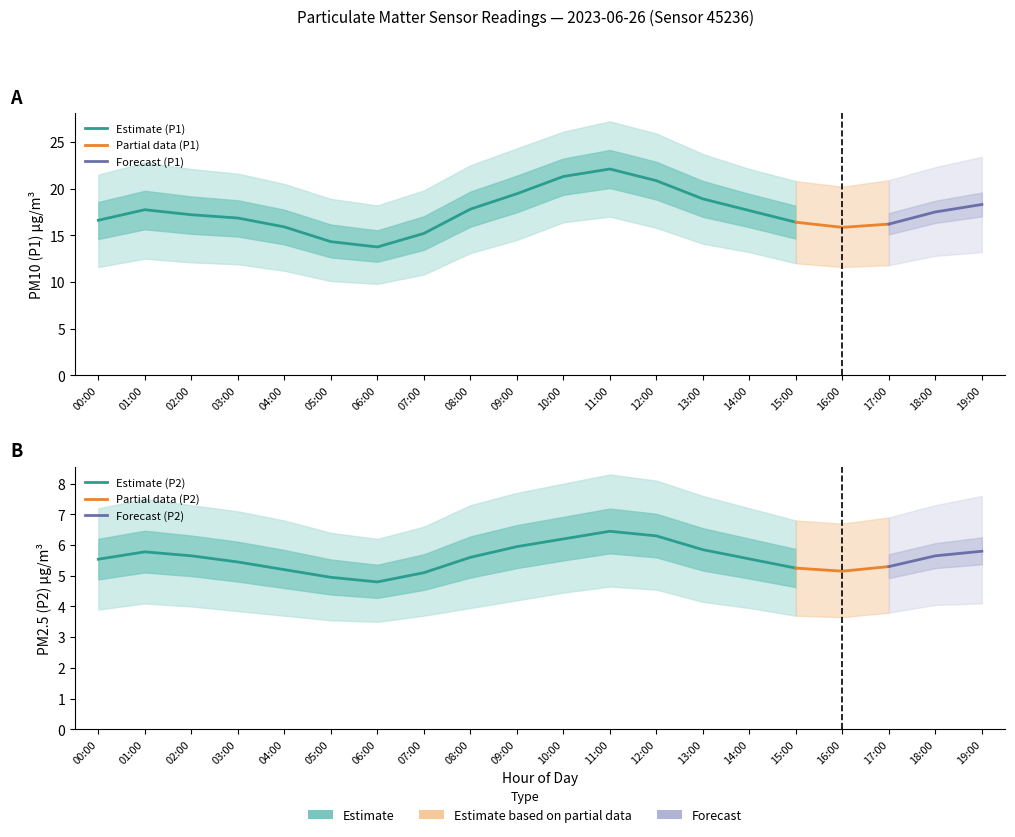

True or false: P2_upper and P2 intersect in this chart.

False